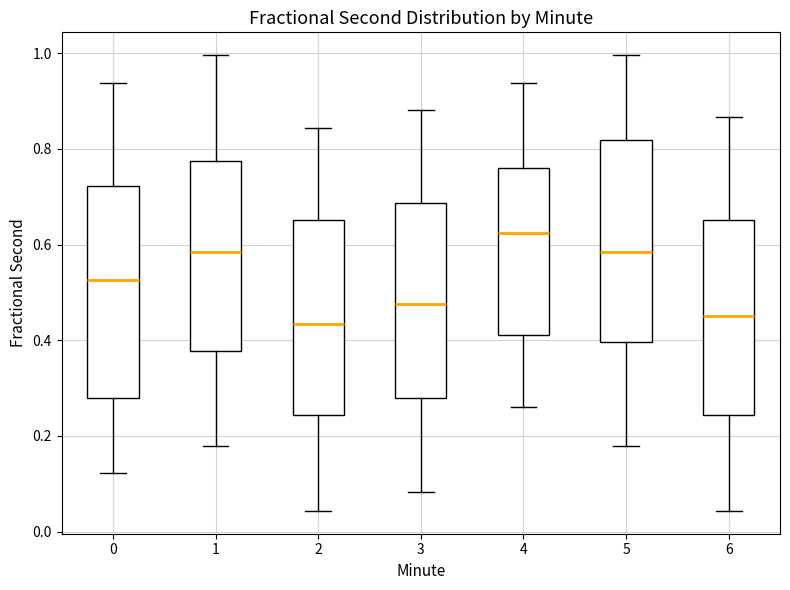

Where is the lower edge of the box at x = 0 on the y-axis? The values are not printed on the chart, so give them approximately, as read against the axis.

0.28